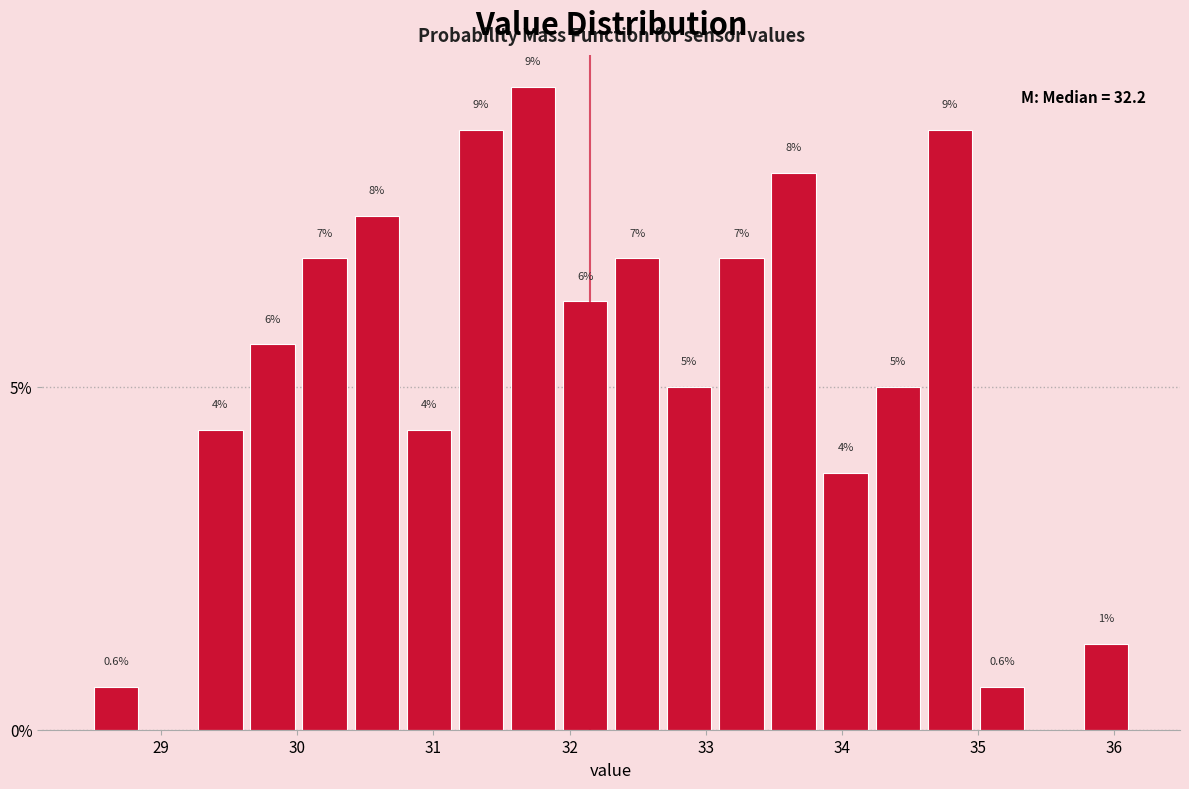

Read against the x-axis, roughly where is the centre of the tallest bar?

31.7